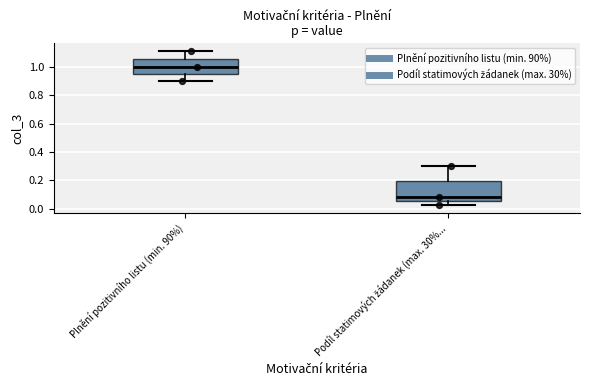

Reading left to right, read every box against the y-axis: the position of its median line, the range the box covers, and the ends of its whiskers. The values are not printed on the chart, so give them approximately, as read against the axis.

Plnění pozitivního listu (min. 90%): median 1.00, box 0.96 to 1.06, whiskers 0.90 to 1.12
Podíl statimových žádanek (max. 30%...: median 0.08, box 0.06 to 0.20, whiskers 0.02 to 0.30